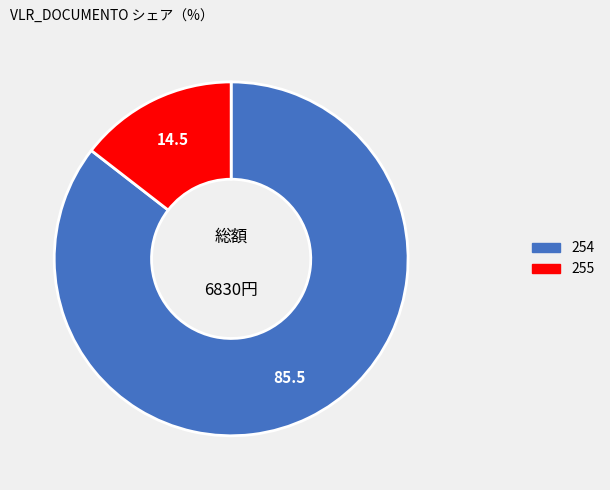

Combined, do 254 and 255 account for over 50%?

Yes